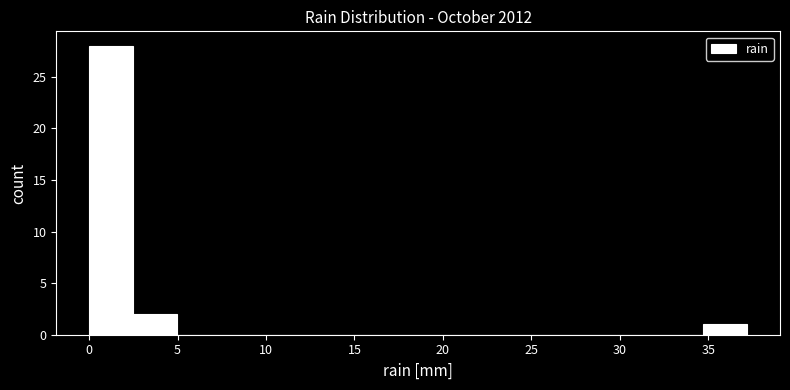

Reading left to right, transcribe this chart: for each bar, give the range it covers on the x-axis and its height. Neither the bar edges nor the heights are printed on the chart, so give them approximately, as read against the axes.

0.0 to 2.5: 28
2.5 to 5.0: 2
5.0 to 7.5: 0
7.5 to 10.0: 0
10.0 to 12.5: 0
12.5 to 15.0: 0
15.0 to 17.5: 0
17.5 to 20.0: 0
20.0 to 22.5: 0
22.5 to 25.0: 0
25.0 to 27.5: 0
27.5 to 30.0: 0
30.0 to 32.0: 0
32.0 to 34.5: 0
34.5 to 37.0: 1